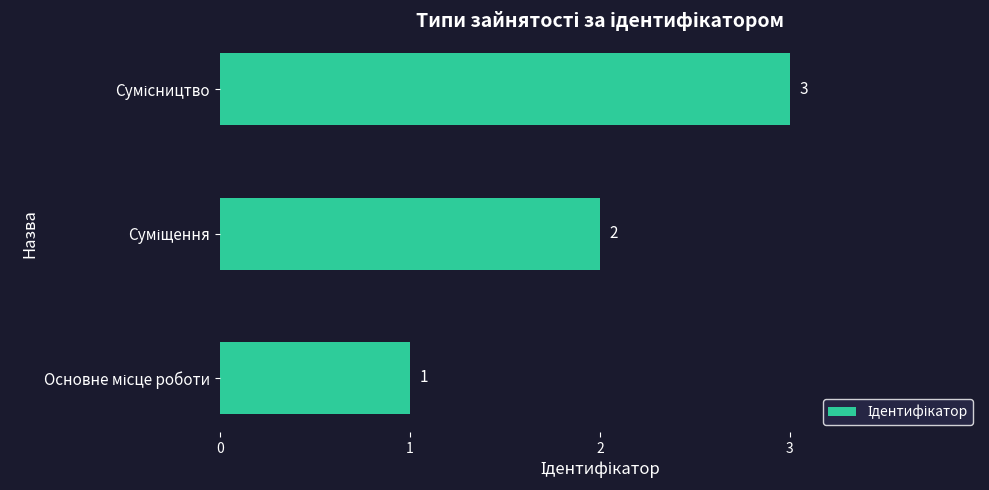

How many values are between 1 and 3?

3